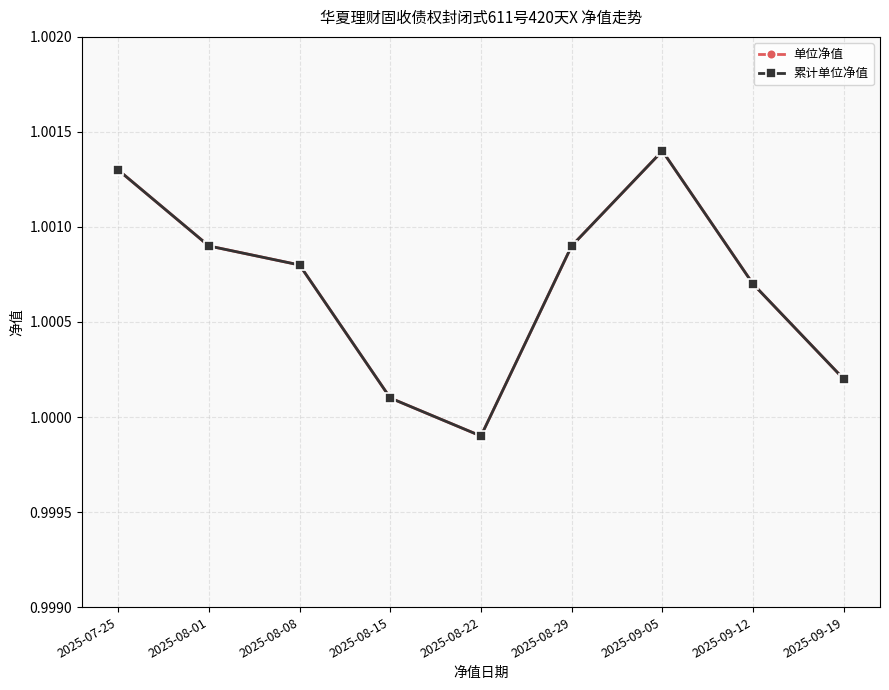

Which series changed the most between 2025-08-15 and 2025-08-22?

单位净值